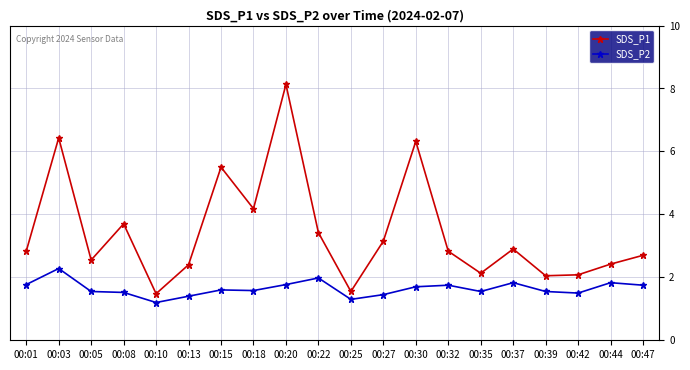

True or false: SDS_P1 and SDS_P2 intersect in this chart.

False